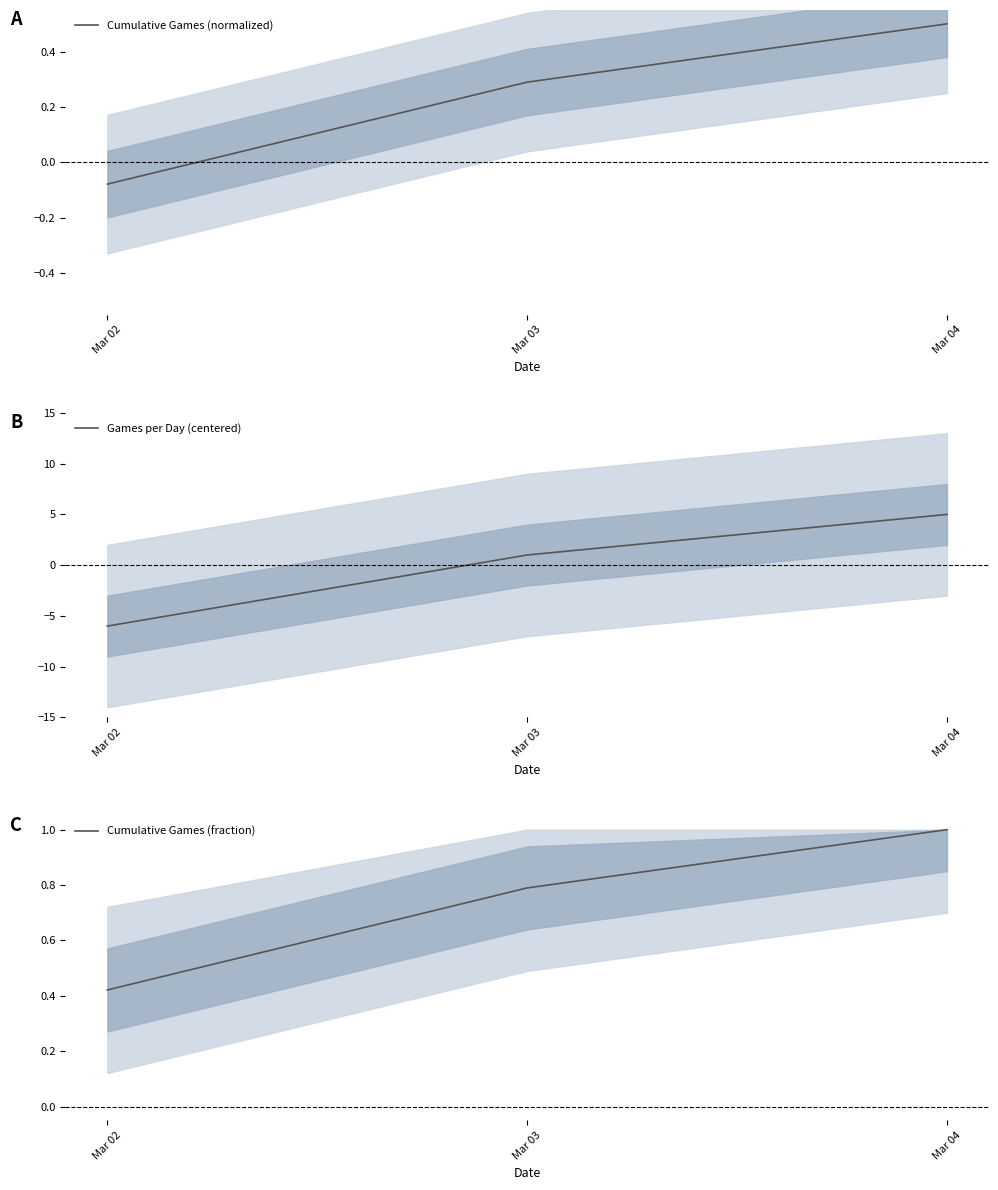

Which series has the largest total across all categories?

Cumulative Games (fraction)